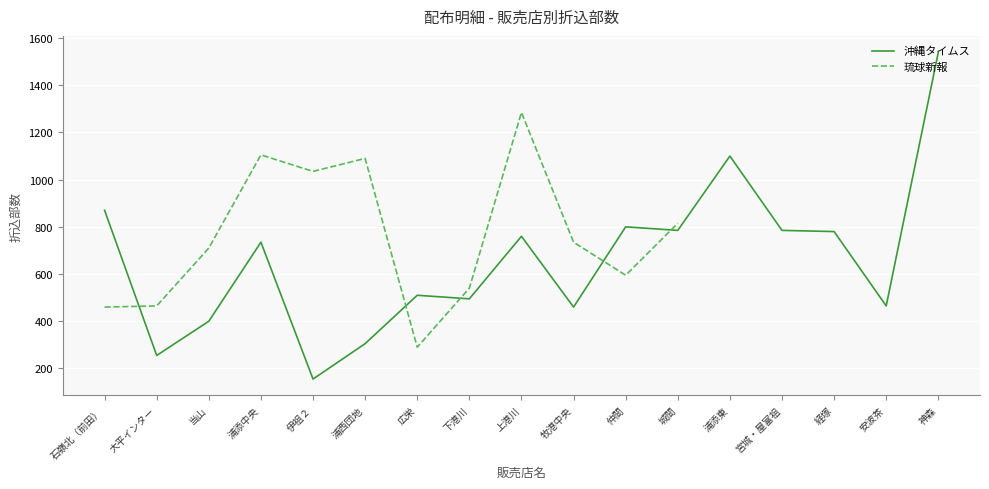

What is the sum of all values?

11200